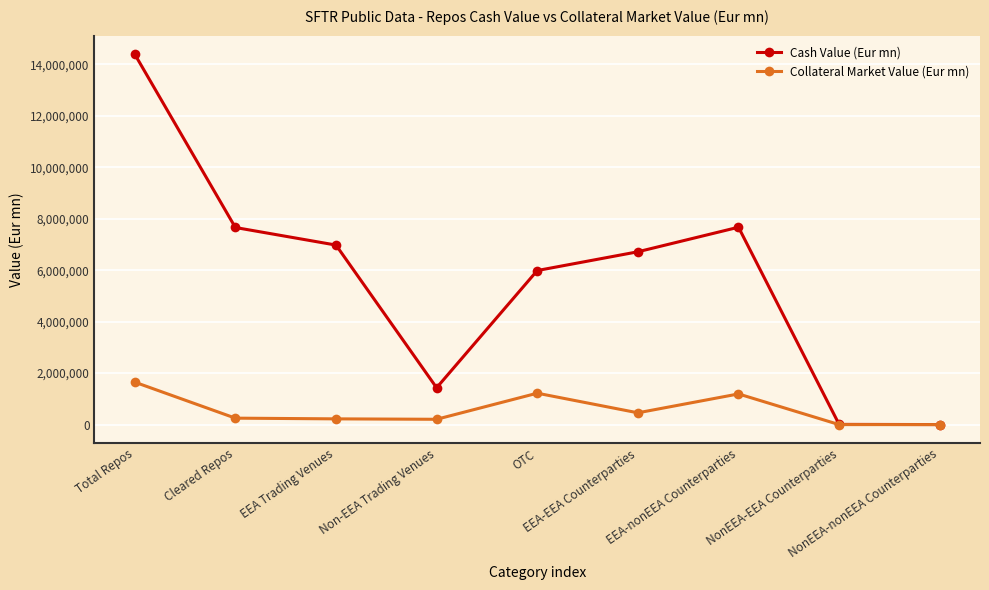

What are all the series names shown in the legend?

Cash Value (Eur mn), Collateral Market Value (Eur mn)